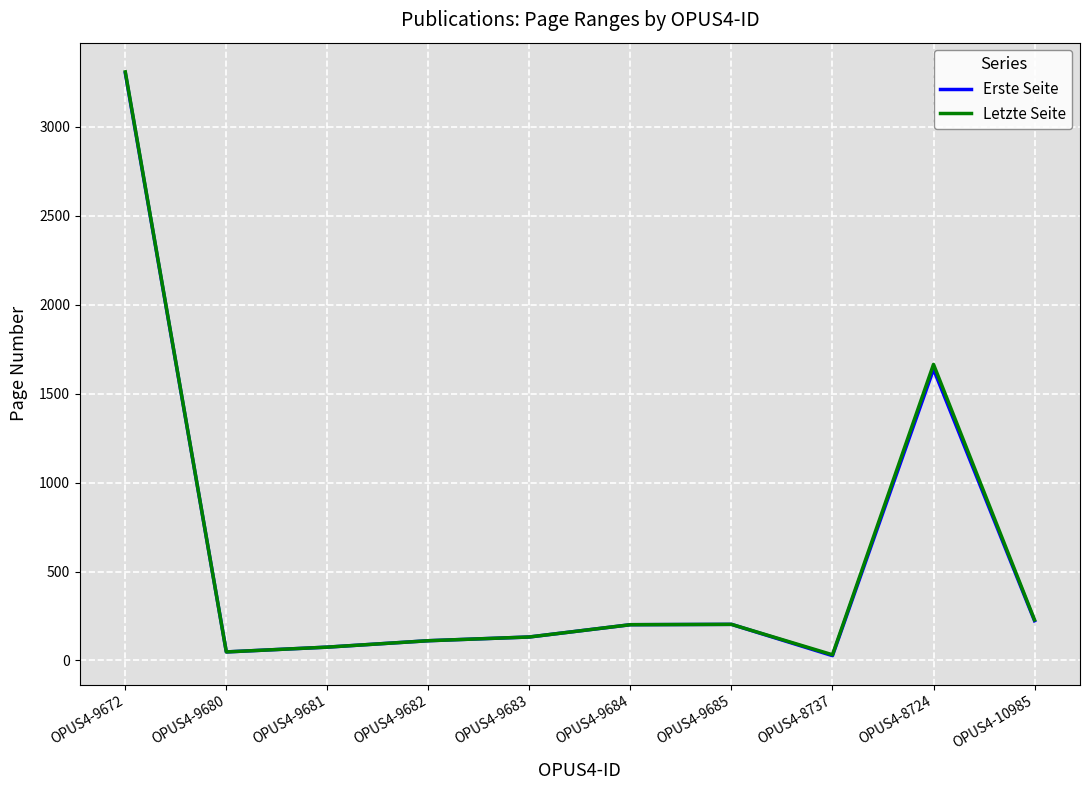

The value of Erste Seite at OPUS4-9681 is 75. True or false?

True